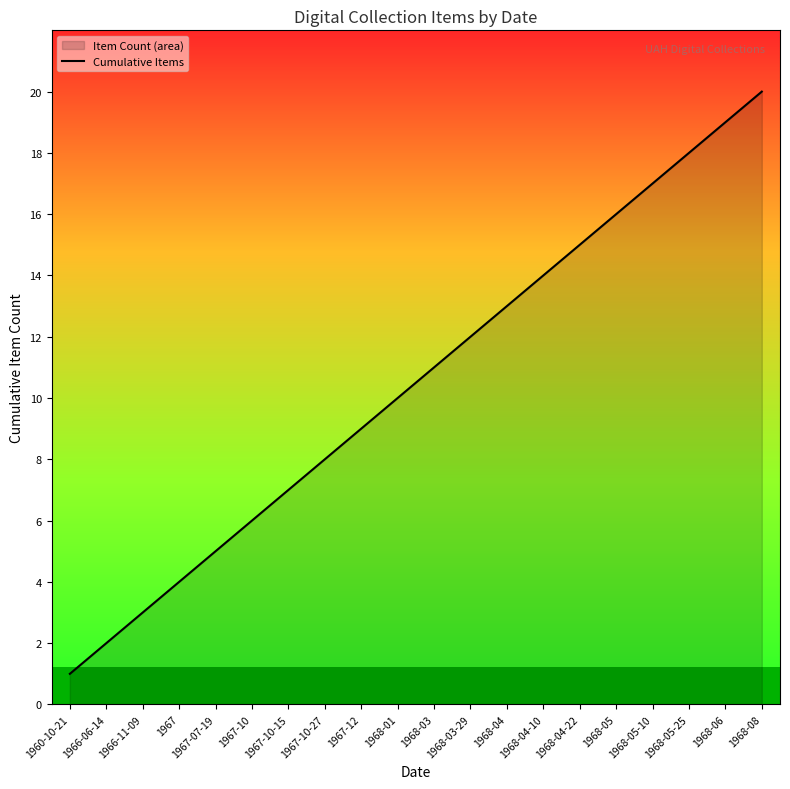

How many series are shown in this chart?

1